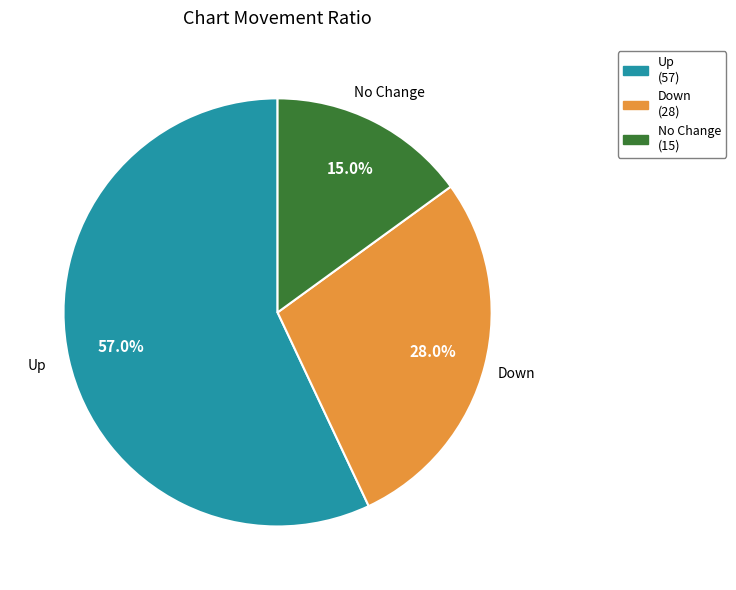

What is the largest slice in the pie chart?

Up